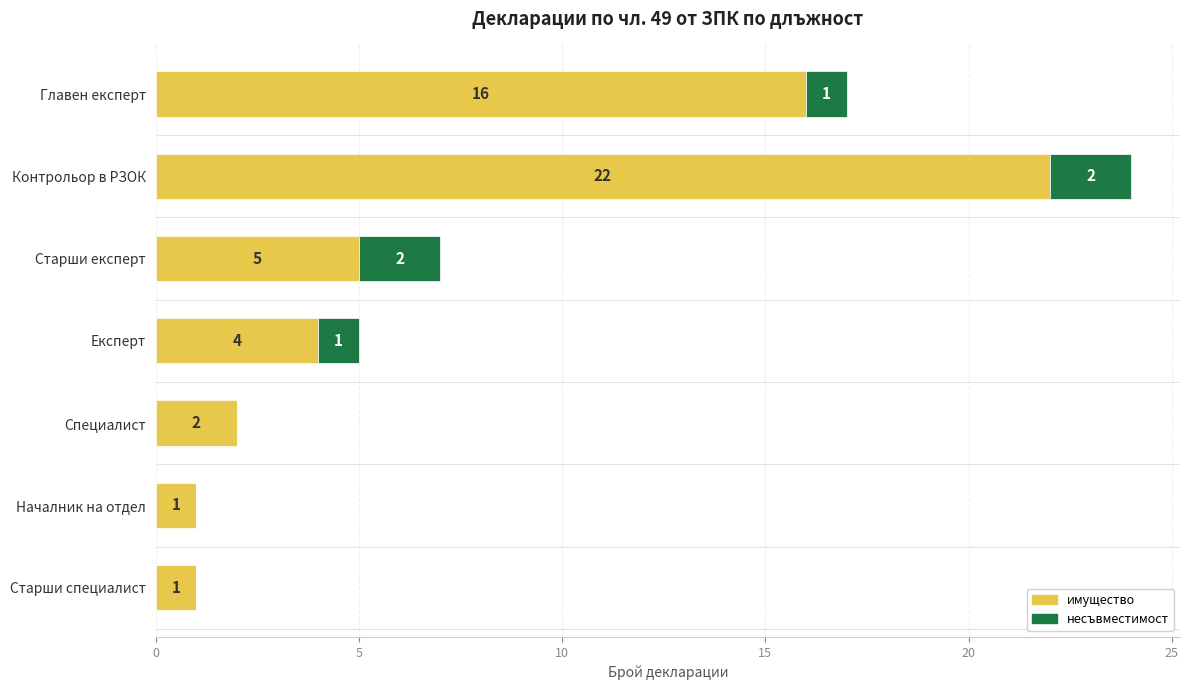

What is the total value across all series at Експерт?

5